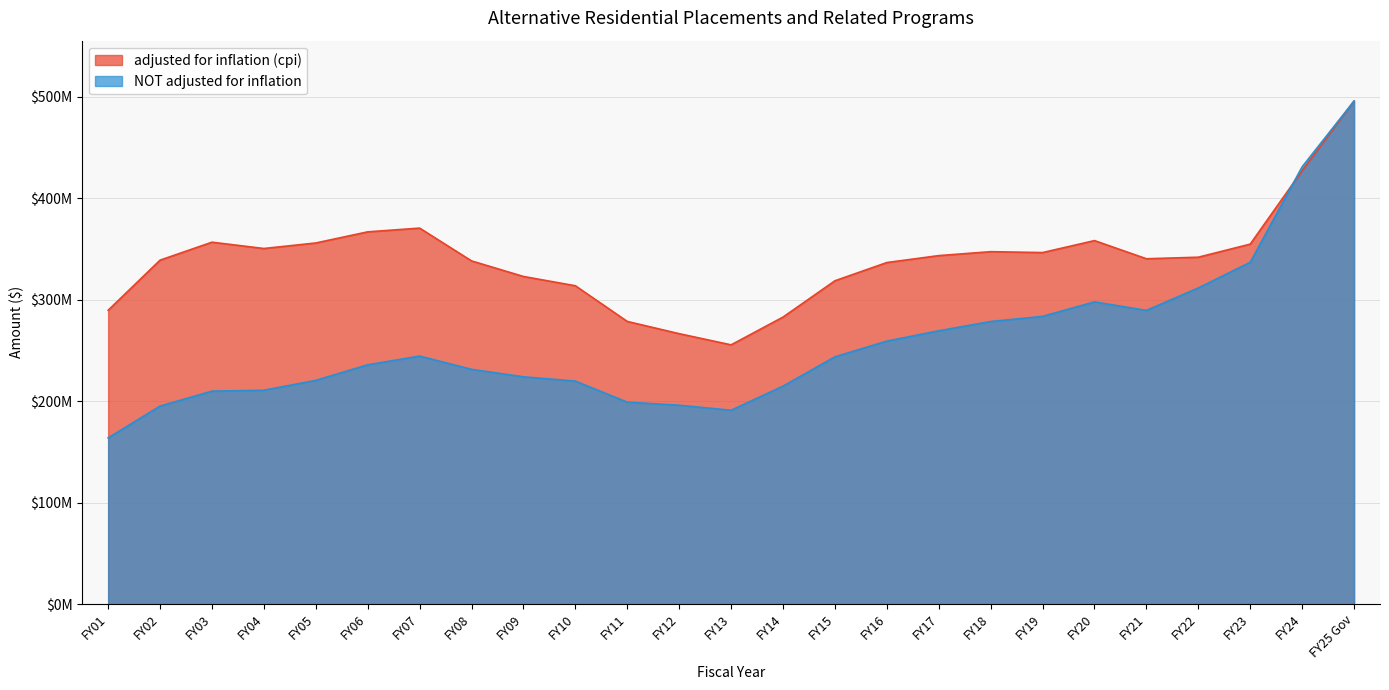

What position from the left is FY02?

2